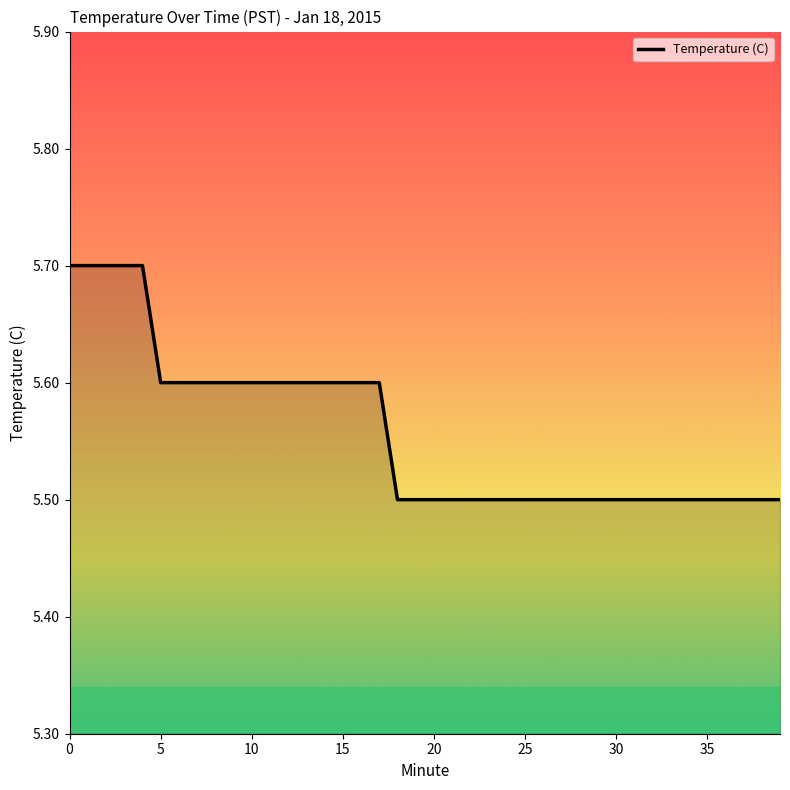

What is the minimum value shown in the chart?

5.5